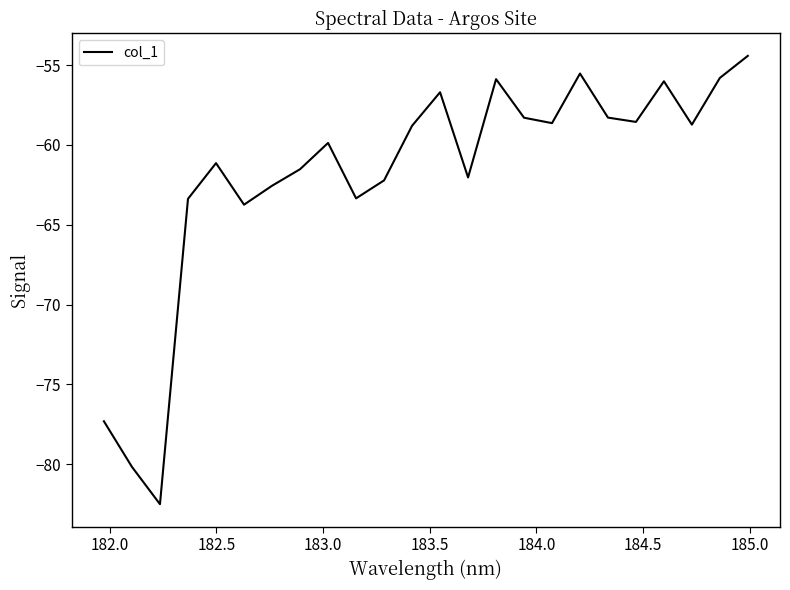

What is the difference between the maximum and second lowest values?

25.8